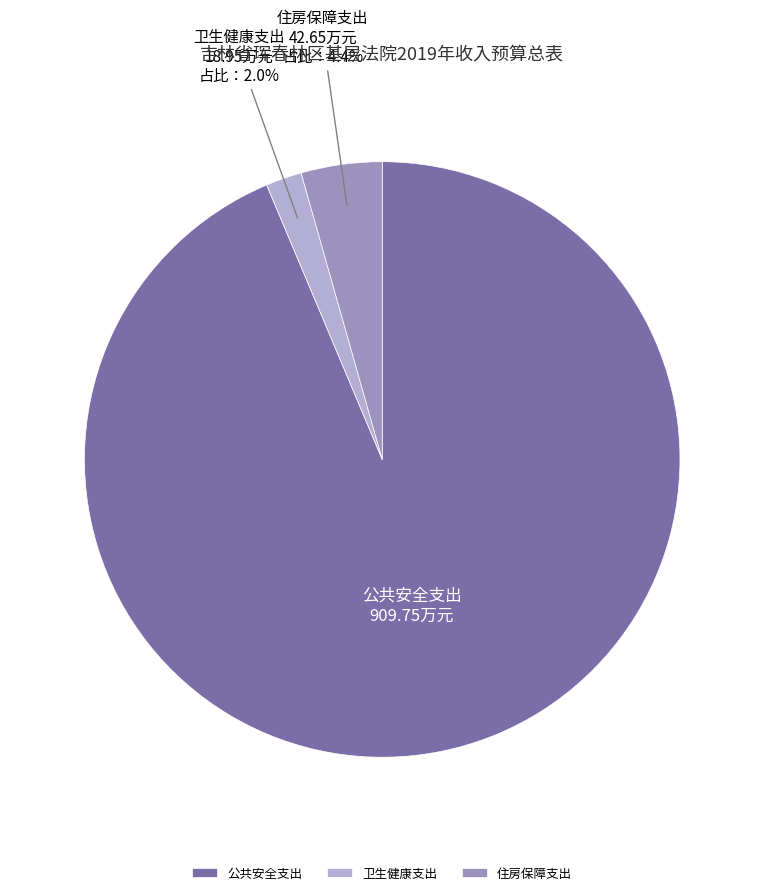

Which category has the biggest portion of the pie?

公共安全支出